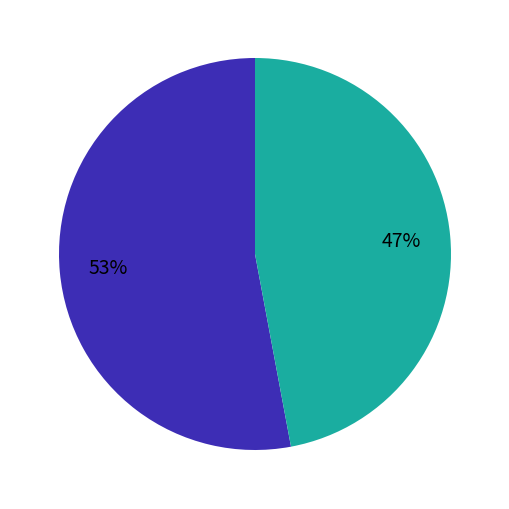

Does any single category account for the majority?

Yes